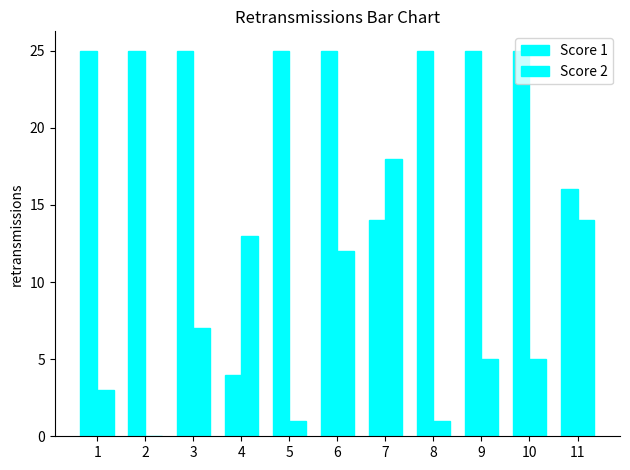

What is the difference between the Score 2 values at 2 and 10?

5